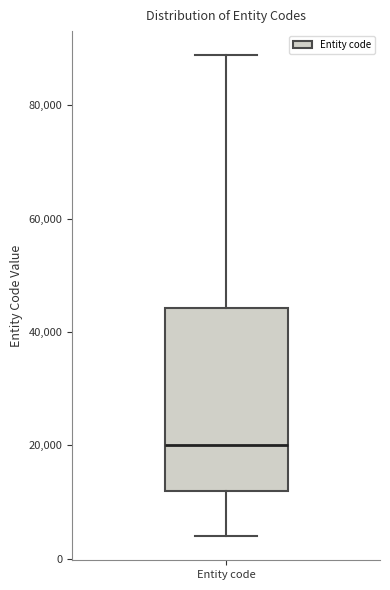

Transcribe this box plot: give where the median line is, the range the box spans, and where the two whiskers end, as read against the y-axis. The values are not printed on the chart, so give them approximately, as read against the axis.

median 20000, box 12000 to 44000, whiskers 4000 to 88000